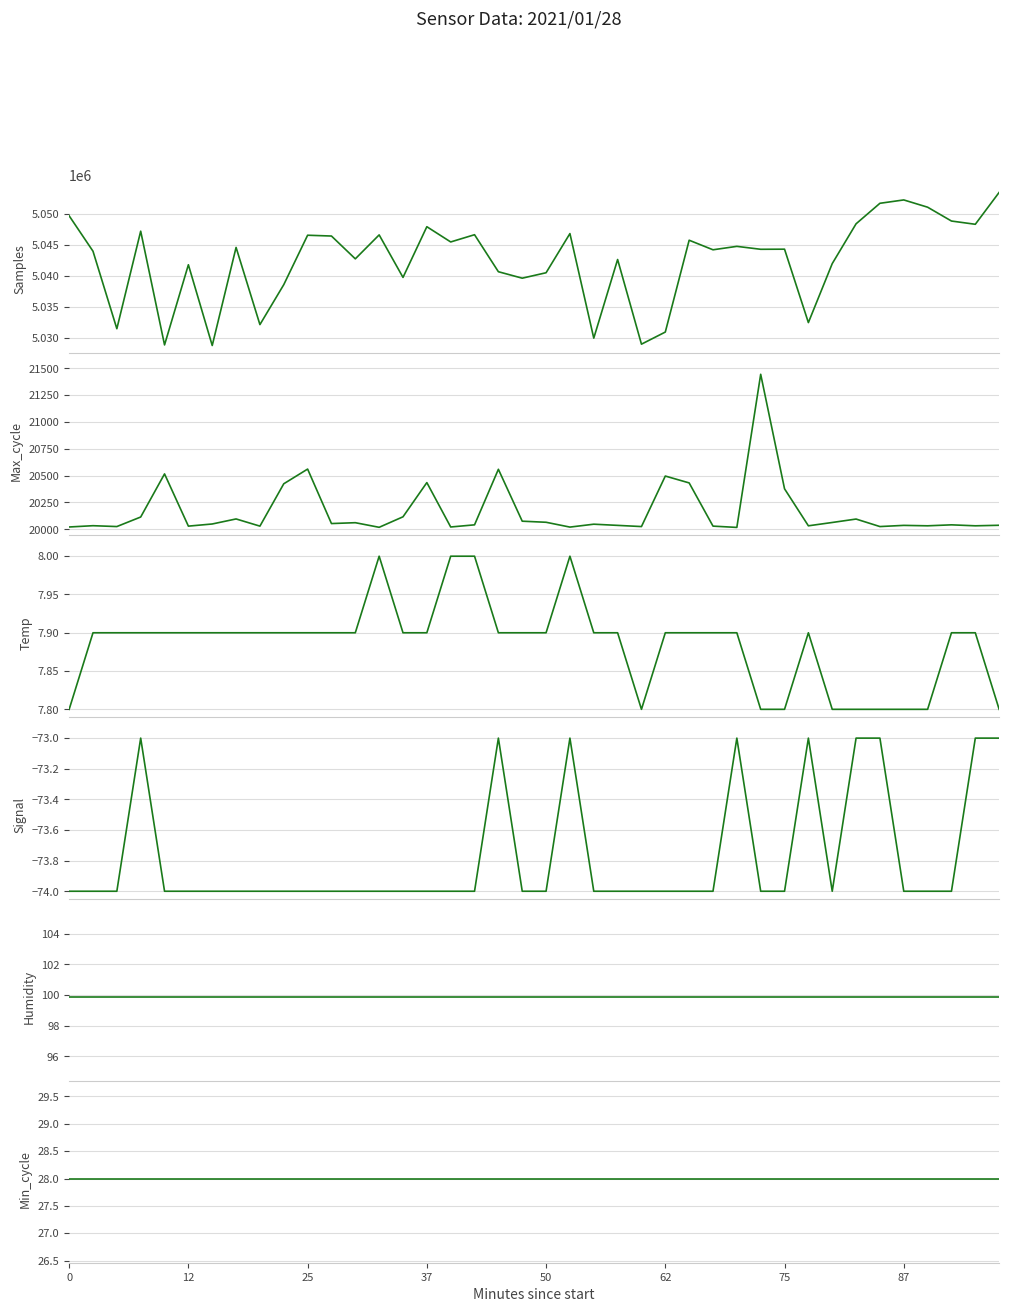

The Humidity series shows 99.9 at 12. True or false?

True